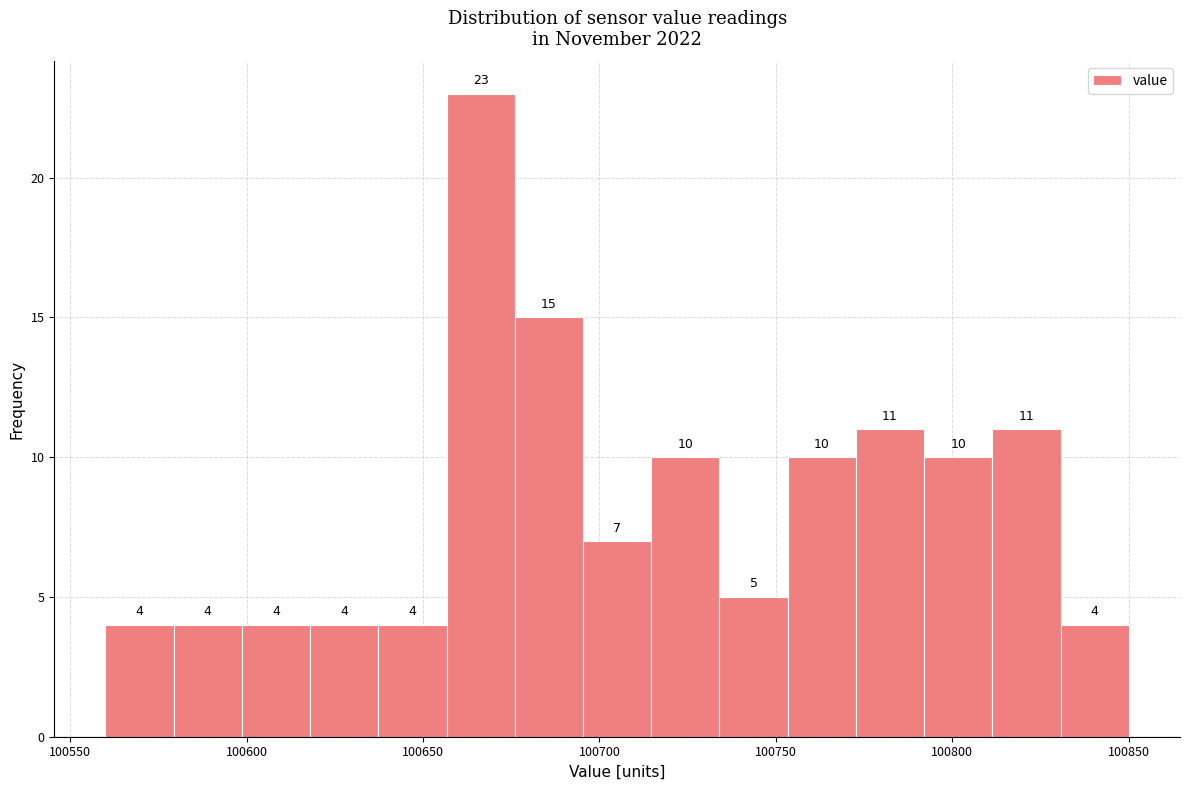

Read against the x-axis, roughly where is the centre of the tallest bar?

100665